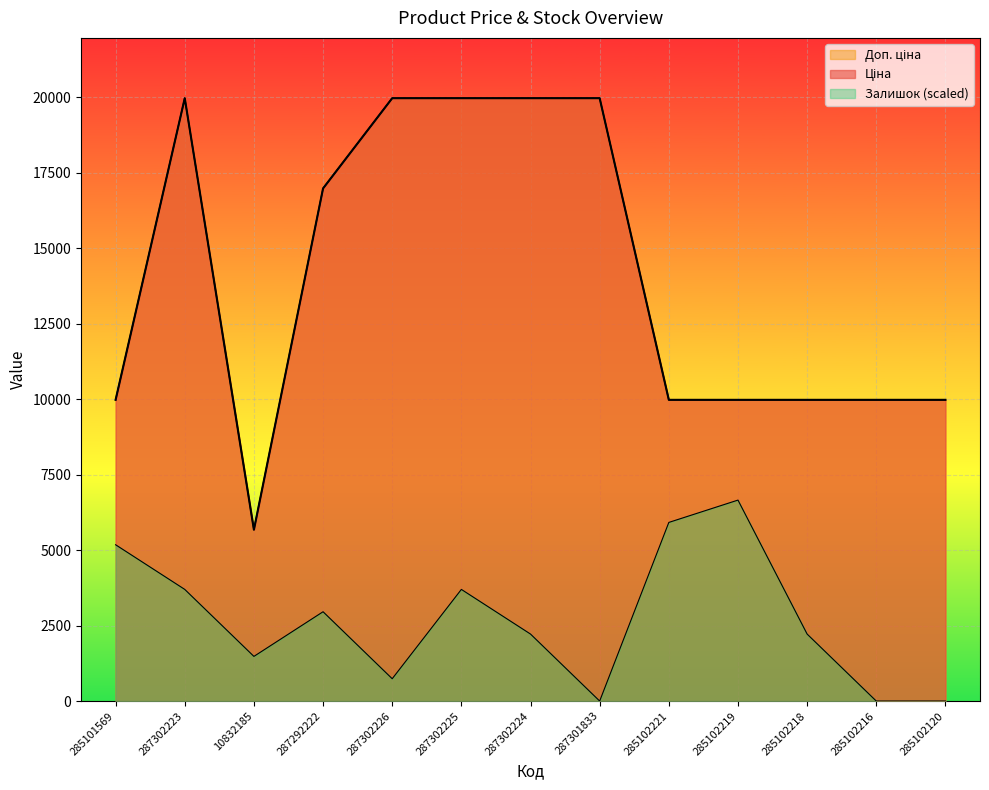

True or false: Залишок has a value of 8494.6 at 285101569.

False